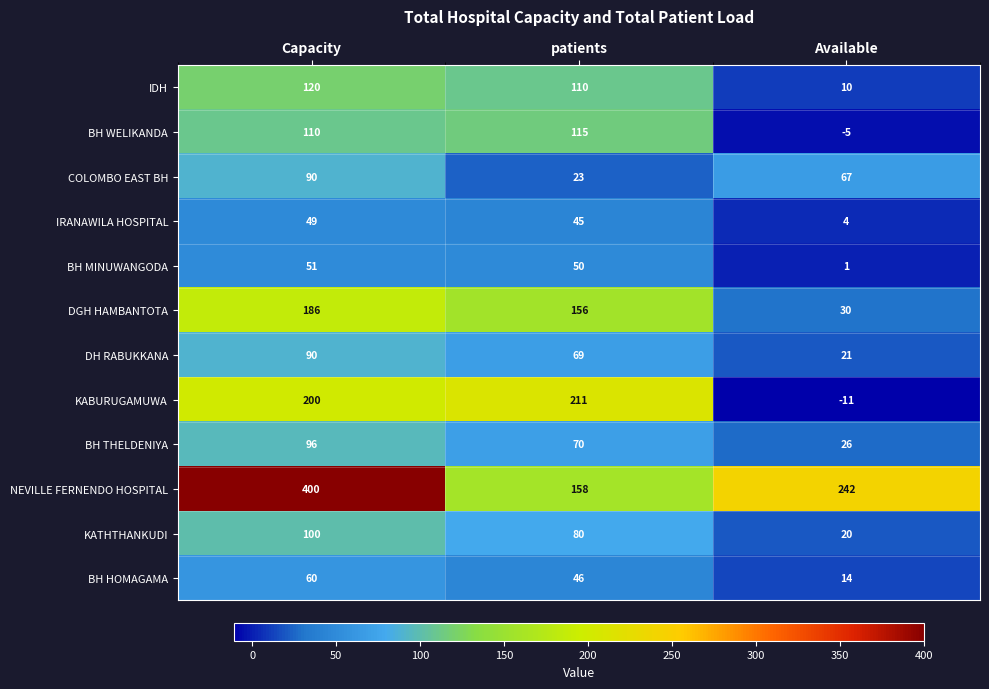

Rank the categories by DH RABUKKANA value from lowest to highest.

Available, patients, Capacity